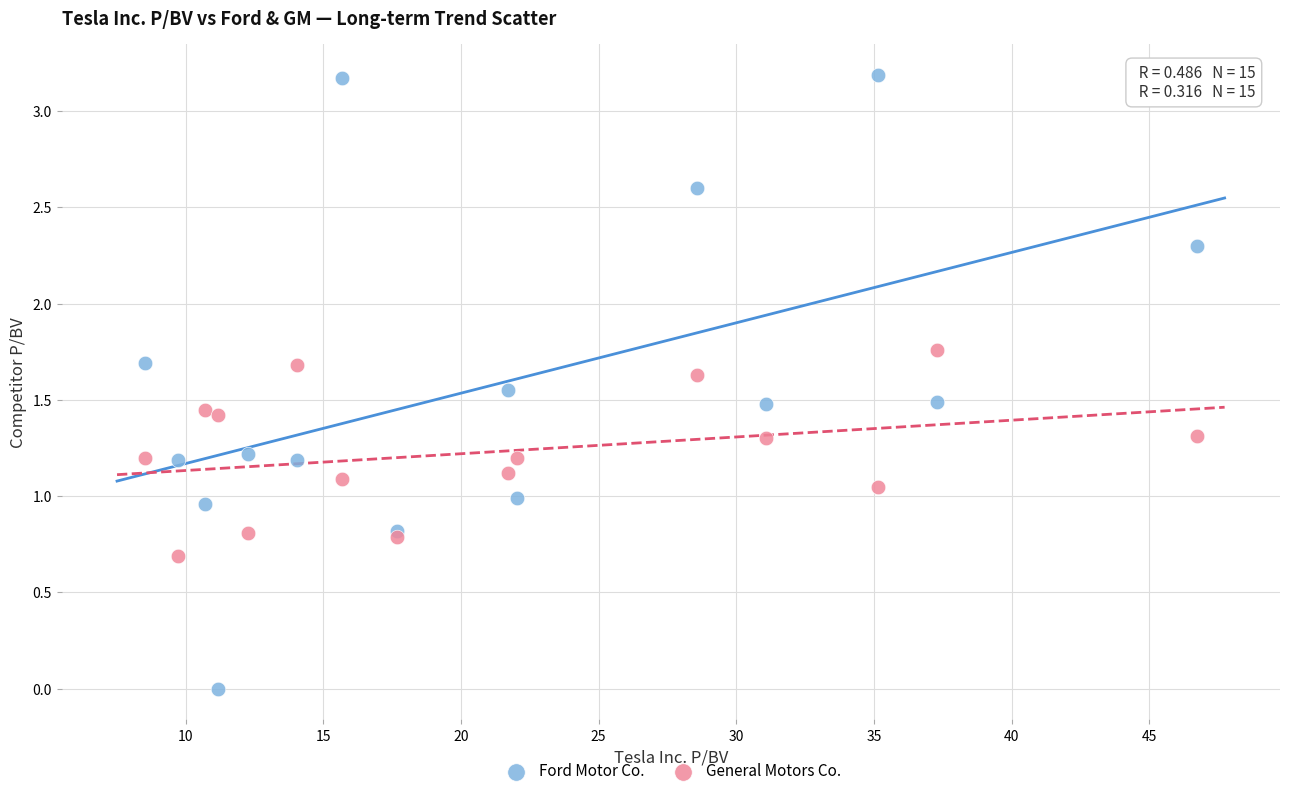

Which series contains the highest Y value?

Ford Motor Co.